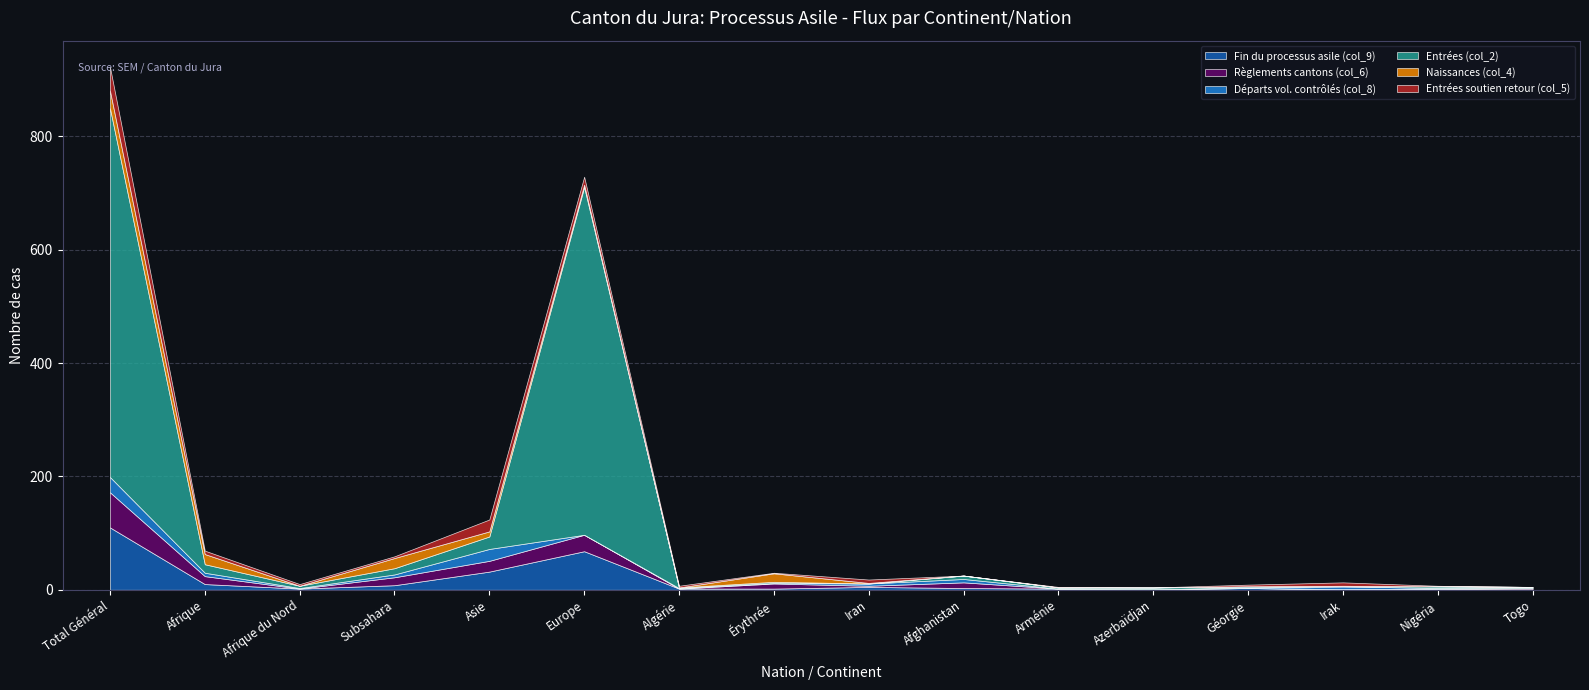

At which label is Entrées soutien retour (col_5) closest to 21?

Asie